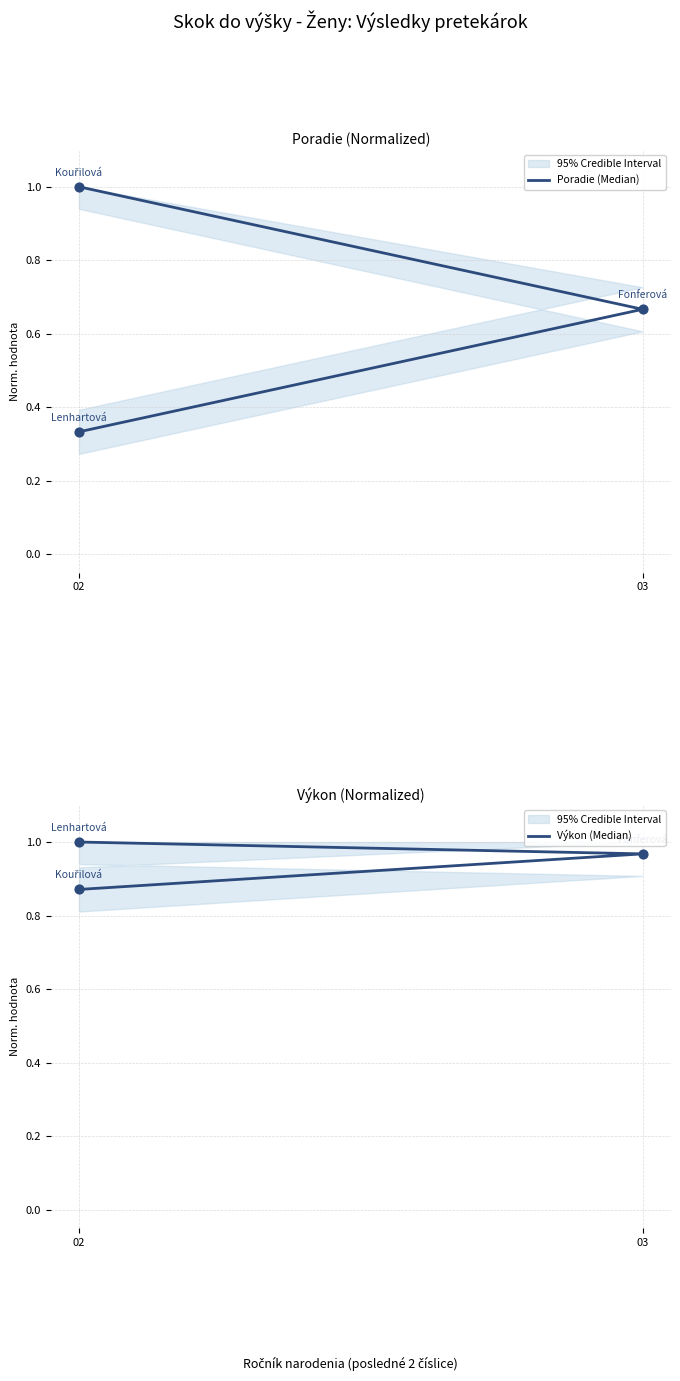

What are all the series names shown in the legend?

Poradie (Median), Výkon (Median)